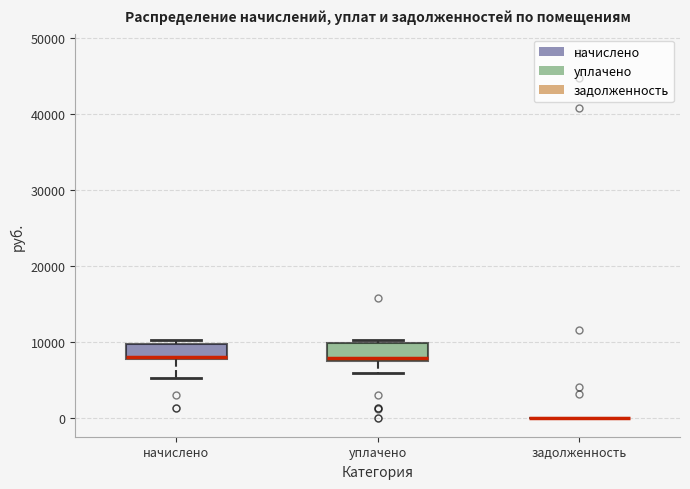

Reading left to right, transcribe this box plot: for each box, give where its median line is, the range the box spans, and where its two whiskers end, as read against the y-axis. The values are not printed on the chart, so give them approximately, as read against the axis.

начислено: median 8000 (drawn on the box's lower edge), box 8000 to 10000, whiskers 5000 to 10000 (just above the box's upper edge)
уплачено: median 8000 (just above the box's lower edge), box 8000 to 10000, whiskers 6000 to 10000 (just above the box's upper edge)
задолженность: box collapsed to a line at 0, whiskers 0 to 0